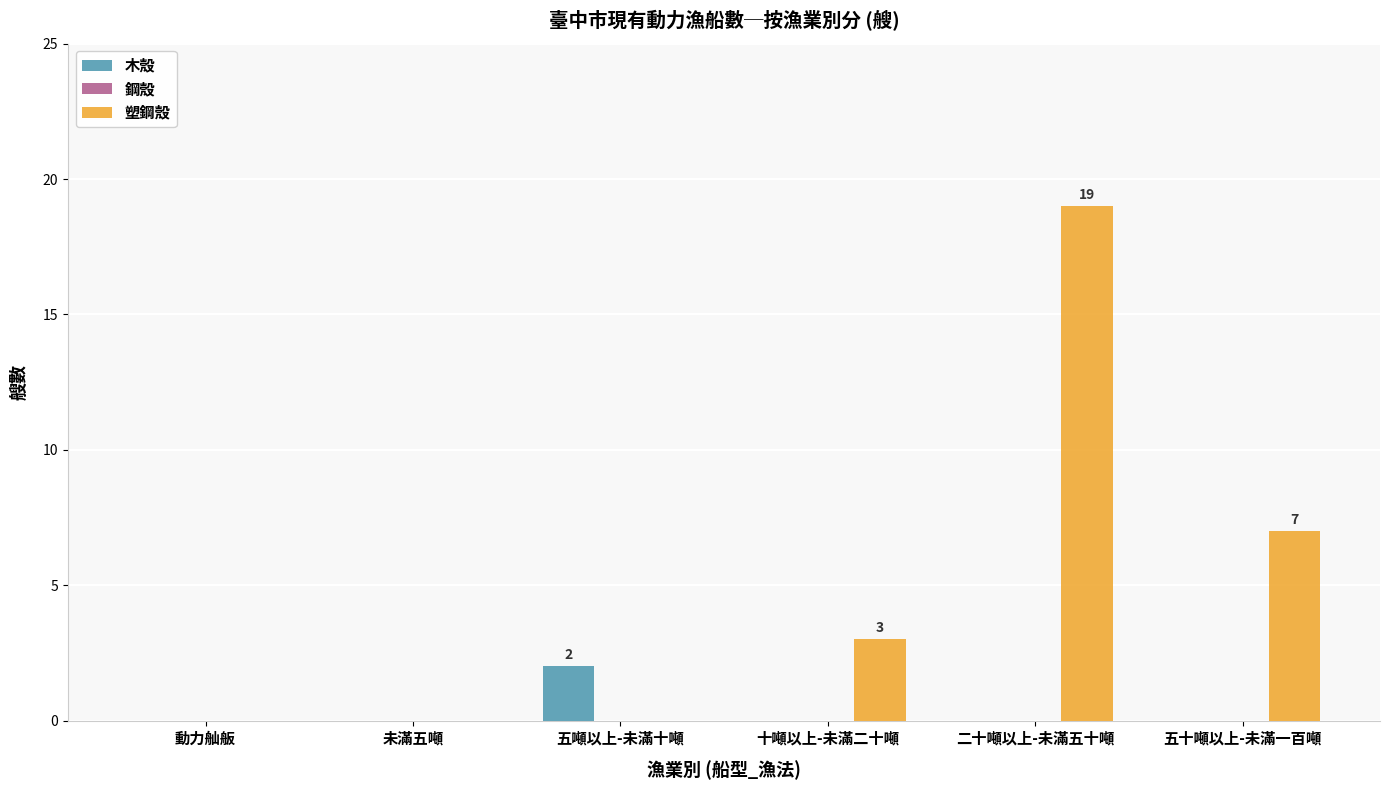

The value of 木殼 at 十噸以上-未滿二十噸 is 0. True or false?

True